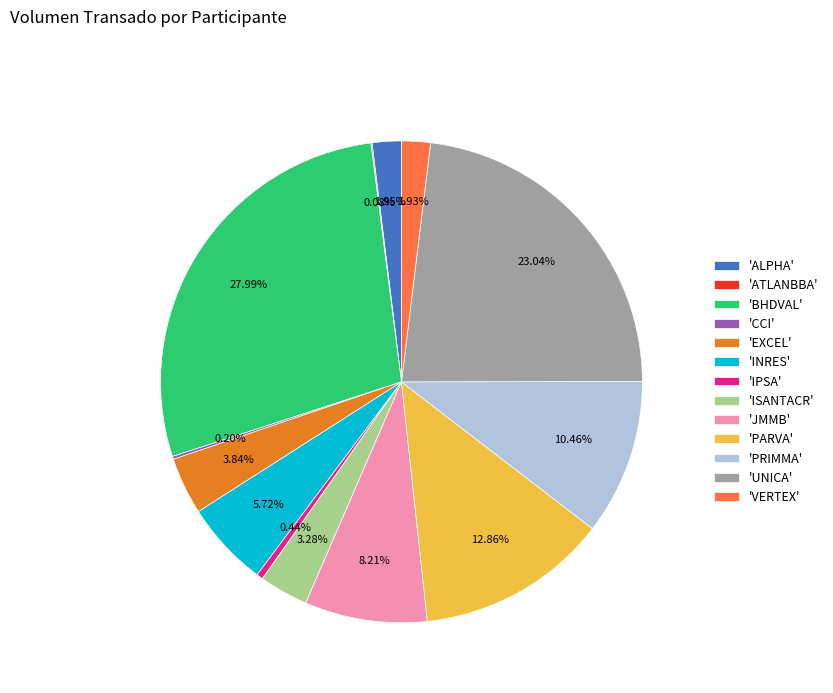

To the nearest percent, what is the average slice percentage?

8%